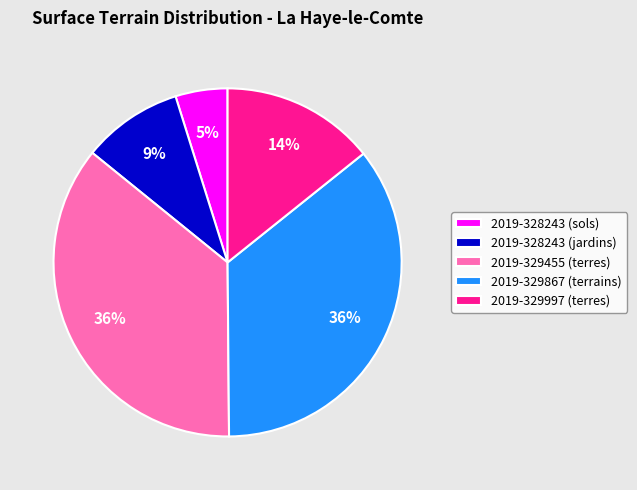

Which slice is the smallest?

2019-328243 (sols)